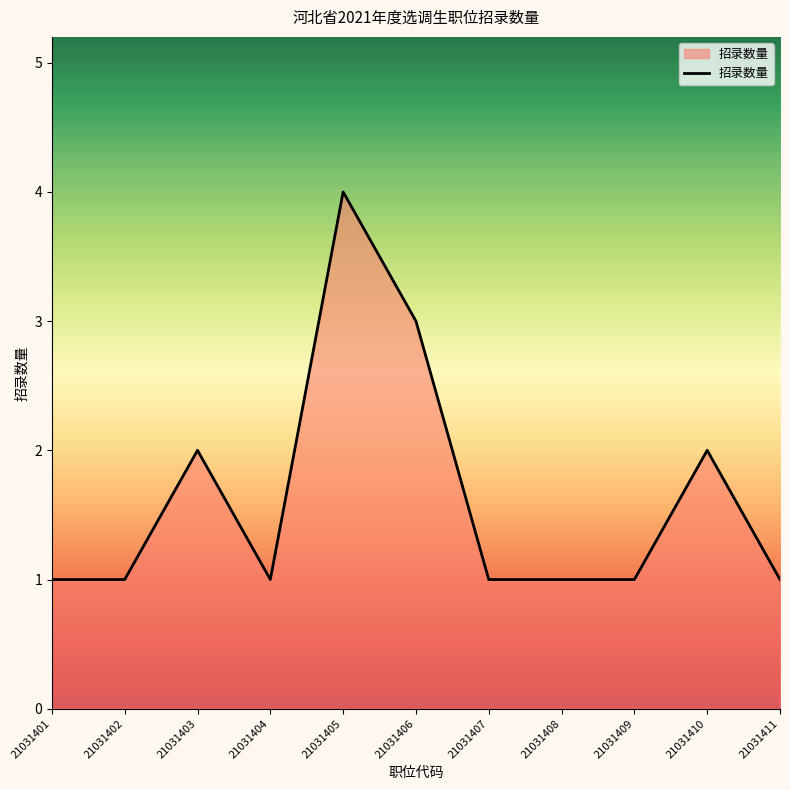

What is the difference between the values at 21031405 and 21031409?

3